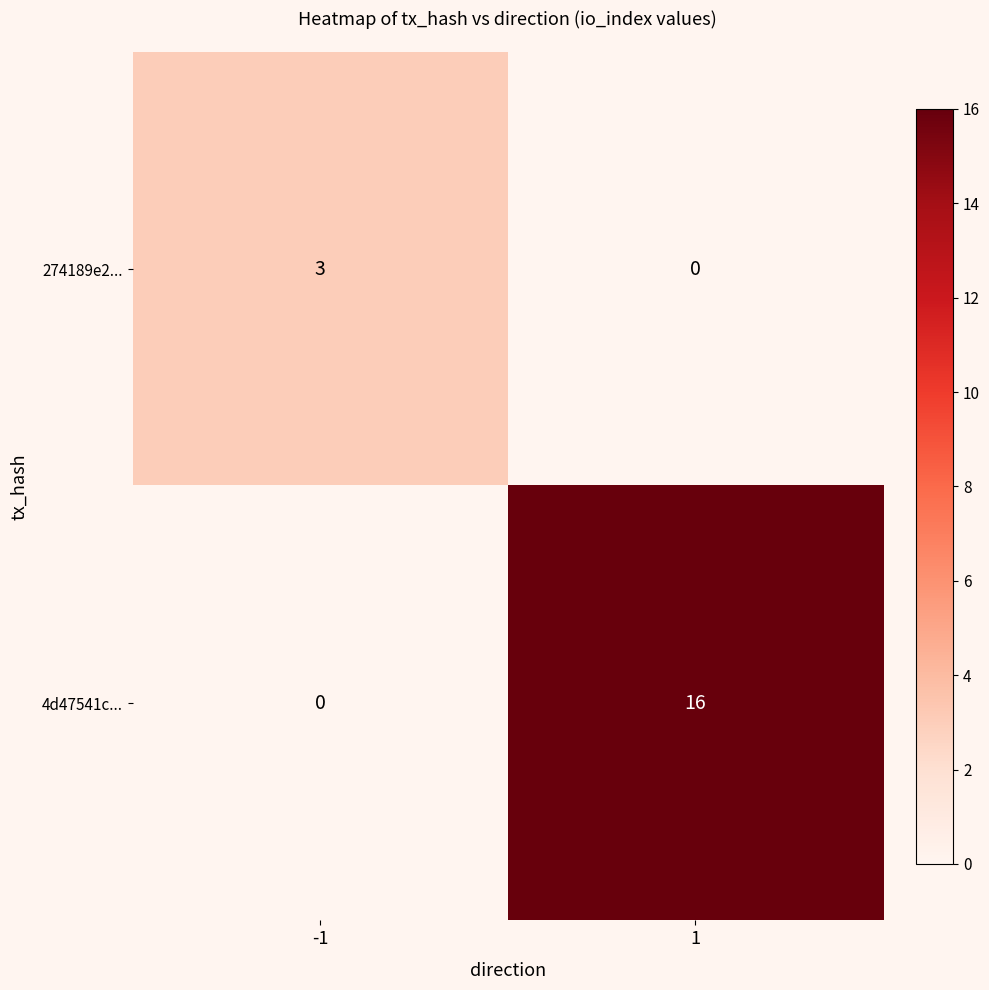

Reading right to left, list all the values displayed in this chart.

274189e2...: 1=0	-1=3
4d47541c...: 1=16	-1=0